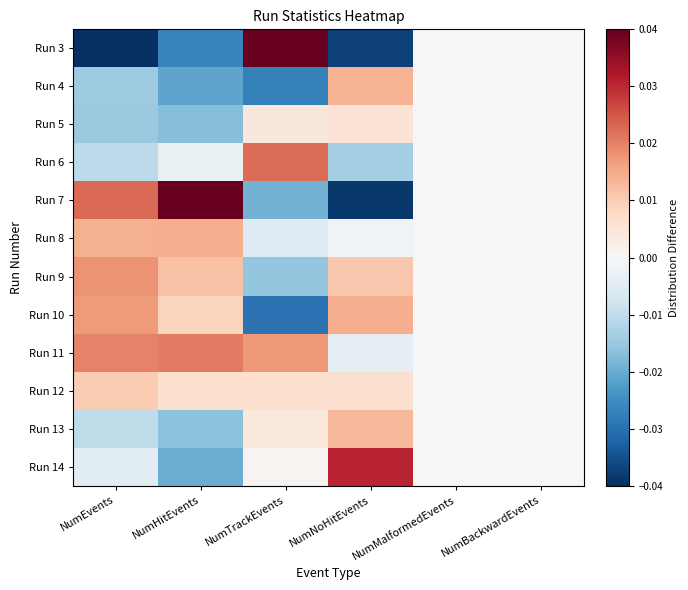

Reading left to right, transcribe all the data shown in this chart.

Run 3: NumEvents=-0.0	NumHitEvents=-0.0	NumTrackEvents=0.0	NumNoHitEvents=-0.0	NumMalformedEvents=0.0	NumBackwardEvents=0.0
Run 4: NumEvents=-0.0	NumHitEvents=-0.0	NumTrackEvents=-0.0	NumNoHitEvents=0.0	NumMalformedEvents=0.0	NumBackwardEvents=0.0
Run 5: NumEvents=-0.0	NumHitEvents=-0.0	NumTrackEvents=0.0	NumNoHitEvents=0.0	NumMalformedEvents=0.0	NumBackwardEvents=0.0
Run 6: NumEvents=-0.0	NumHitEvents=-0.0	NumTrackEvents=0.0	NumNoHitEvents=-0.0	NumMalformedEvents=0.0	NumBackwardEvents=0.0
Run 7: NumEvents=0.0	NumHitEvents=0.0	NumTrackEvents=-0.0	NumNoHitEvents=-0.0	NumMalformedEvents=0.0	NumBackwardEvents=0.0
Run 8: NumEvents=0.0	NumHitEvents=0.0	NumTrackEvents=-0.0	NumNoHitEvents=-0.0	NumMalformedEvents=0.0	NumBackwardEvents=0.0
Run 9: NumEvents=0.0	NumHitEvents=0.0	NumTrackEvents=-0.0	NumNoHitEvents=0.0	NumMalformedEvents=0.0	NumBackwardEvents=0.0
Run 10: NumEvents=0.0	NumHitEvents=0.0	NumTrackEvents=-0.0	NumNoHitEvents=0.0	NumMalformedEvents=0.0	NumBackwardEvents=0.0
Run 11: NumEvents=0.0	NumHitEvents=0.0	NumTrackEvents=0.0	NumNoHitEvents=-0.0	NumMalformedEvents=0.0	NumBackwardEvents=0.0
Run 12: NumEvents=0.0	NumHitEvents=0.0	NumTrackEvents=0.0	NumNoHitEvents=0.0	NumMalformedEvents=0.0	NumBackwardEvents=0.0
Run 13: NumEvents=-0.0	NumHitEvents=-0.0	NumTrackEvents=0.0	NumNoHitEvents=0.0	NumMalformedEvents=0.0	NumBackwardEvents=0.0
Run 14: NumEvents=-0.0	NumHitEvents=-0.0	NumTrackEvents=0.0	NumNoHitEvents=0.0	NumMalformedEvents=0.0	NumBackwardEvents=0.0